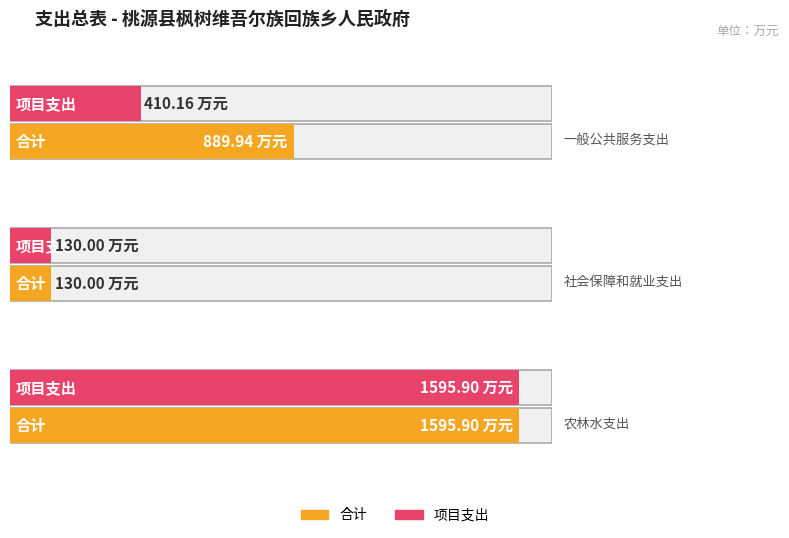

What is the average value of the 项目支出 series?

712.0